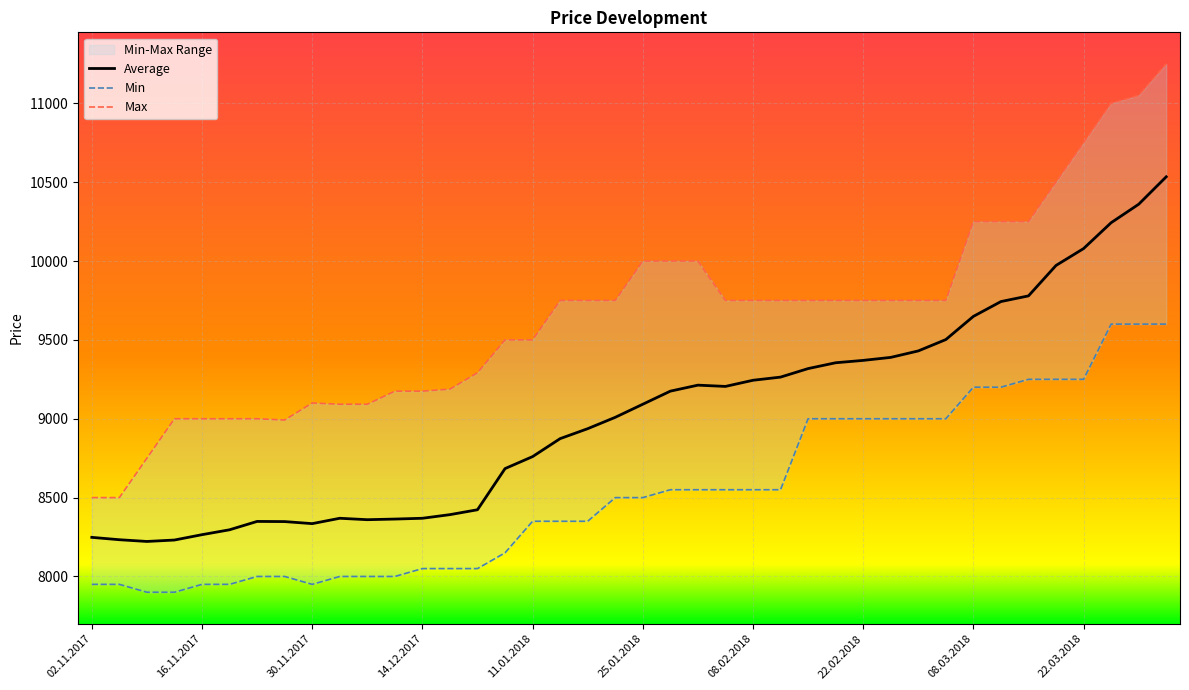

True or false: Average and Min intersect in this chart.

False